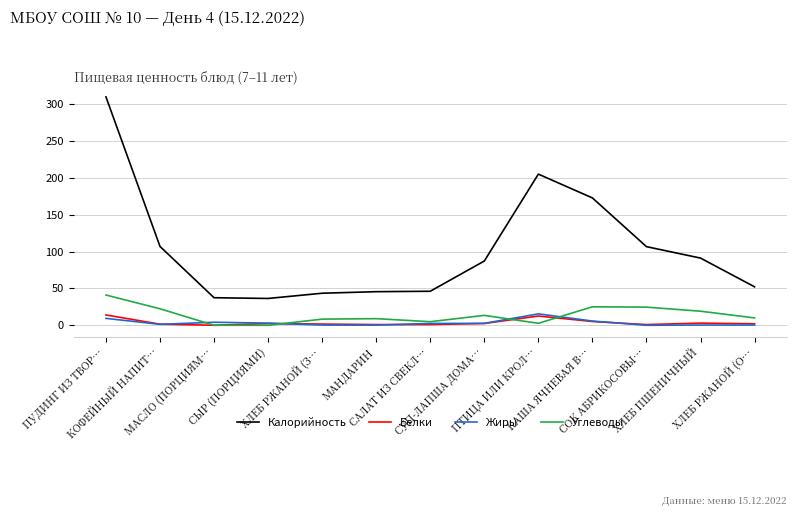

Is this an area chart (filled region under the line)?

No